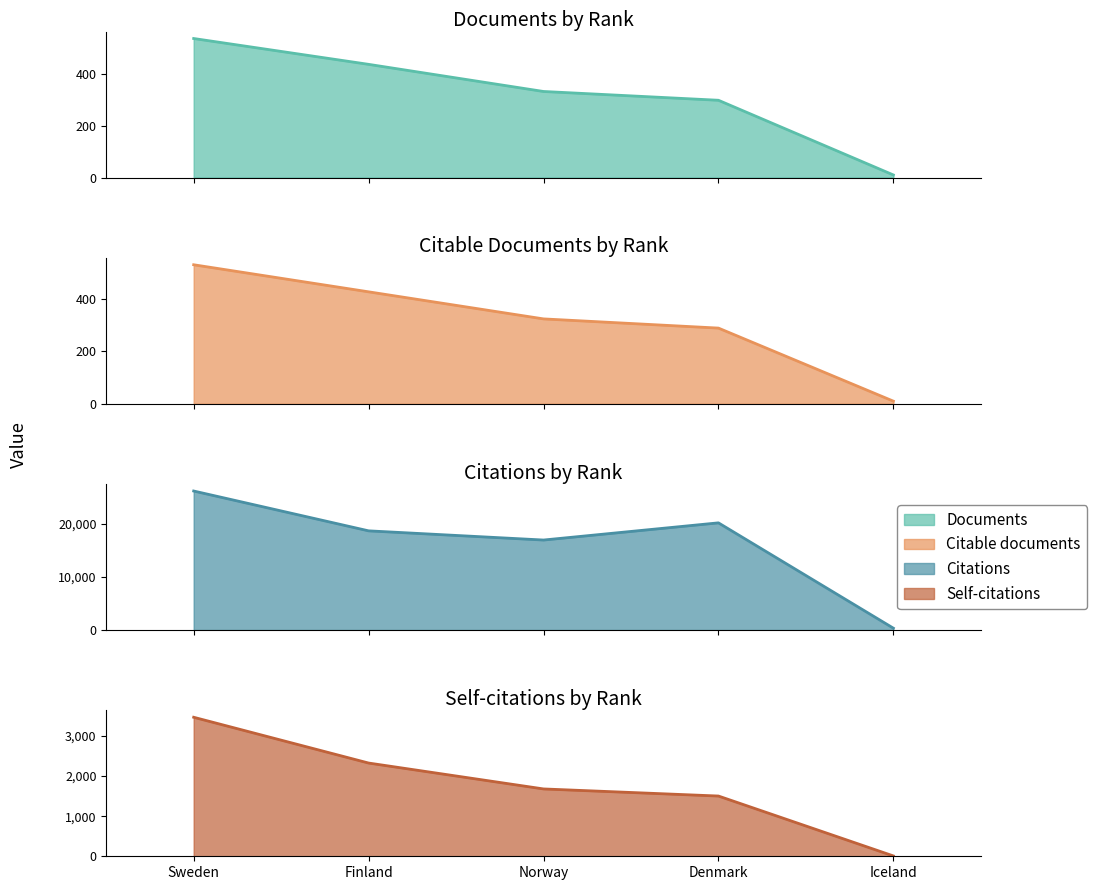

Between Norway and Finland, which is larger?

Finland